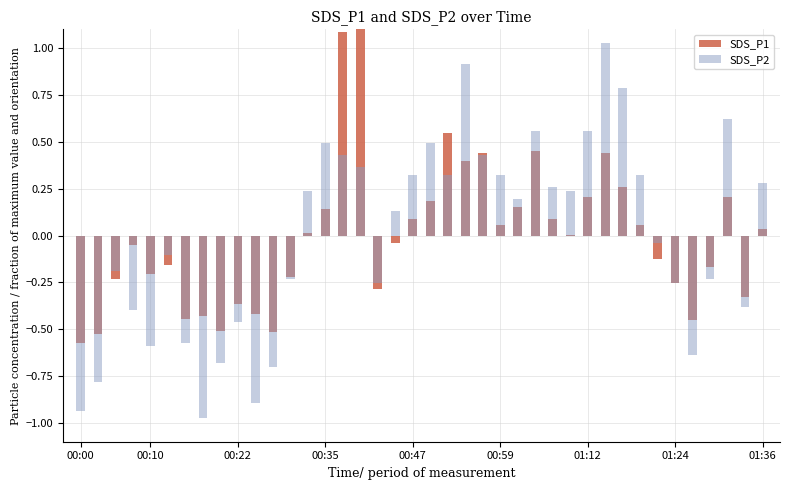

Where does the SDS_P2 series first go above 0?

13